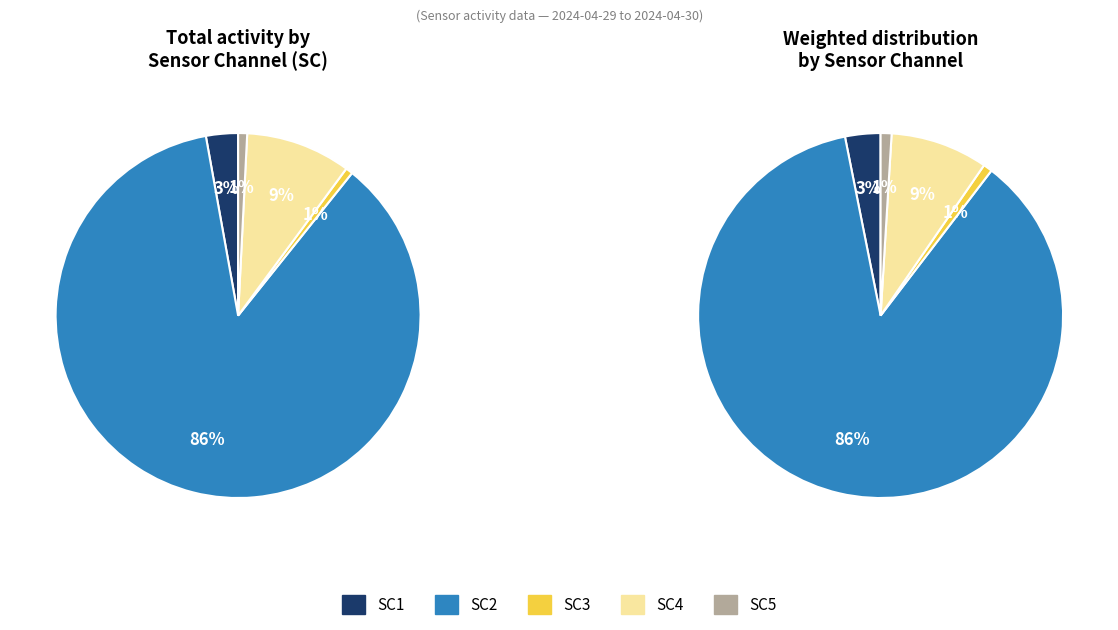

Is the sum of SC4 and SC1 greater than half?

No